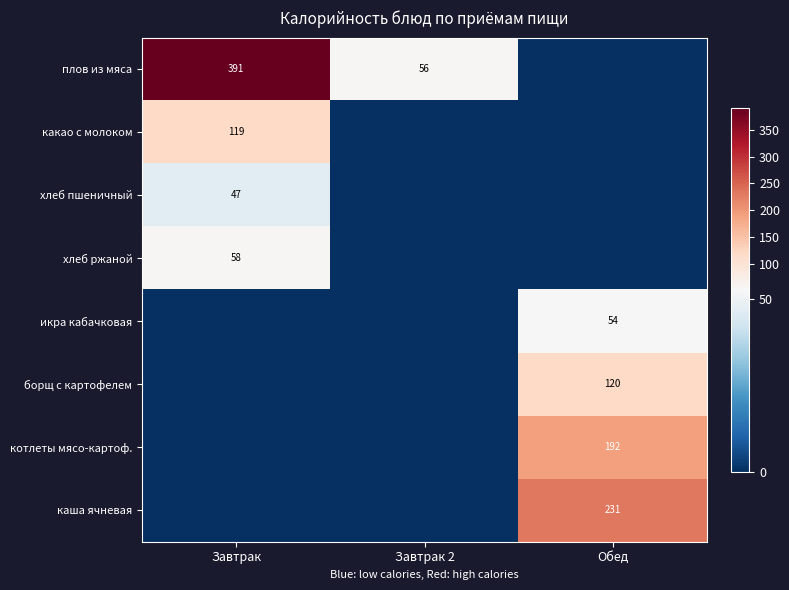

True or false: хлеб ржаной has a value of 58 at Завтрак.

True